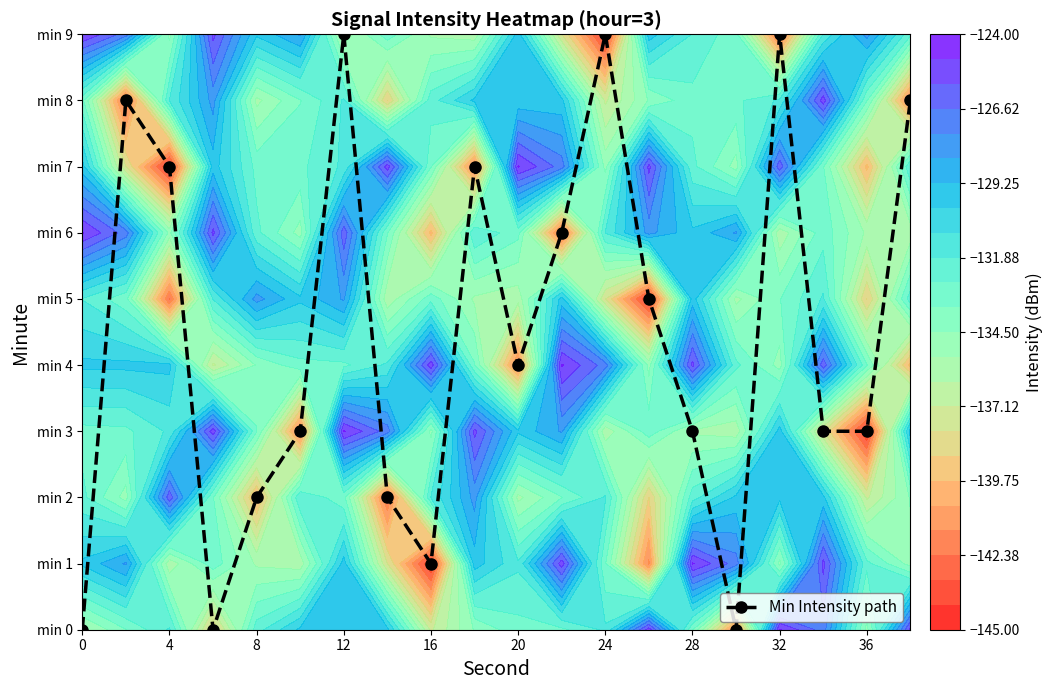

The chart shows a value of 10 at 4. True or false?

False